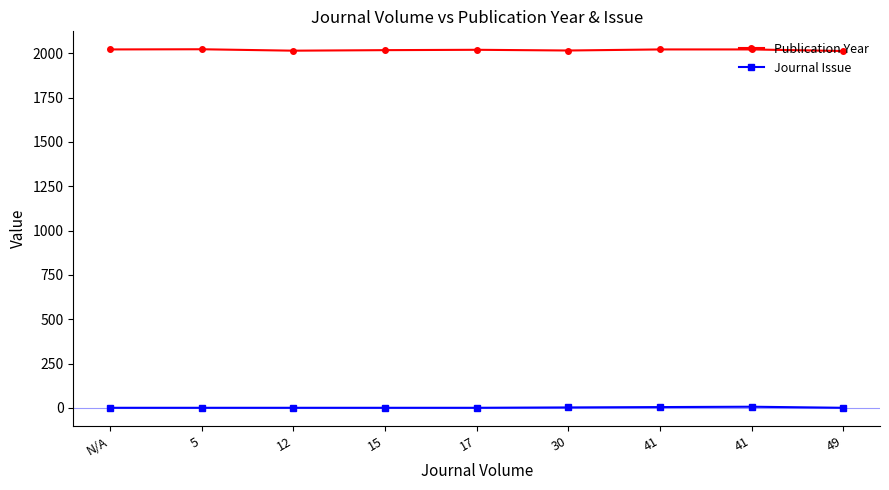

What are all the series names shown in the legend?

Publication Year, Journal Issue